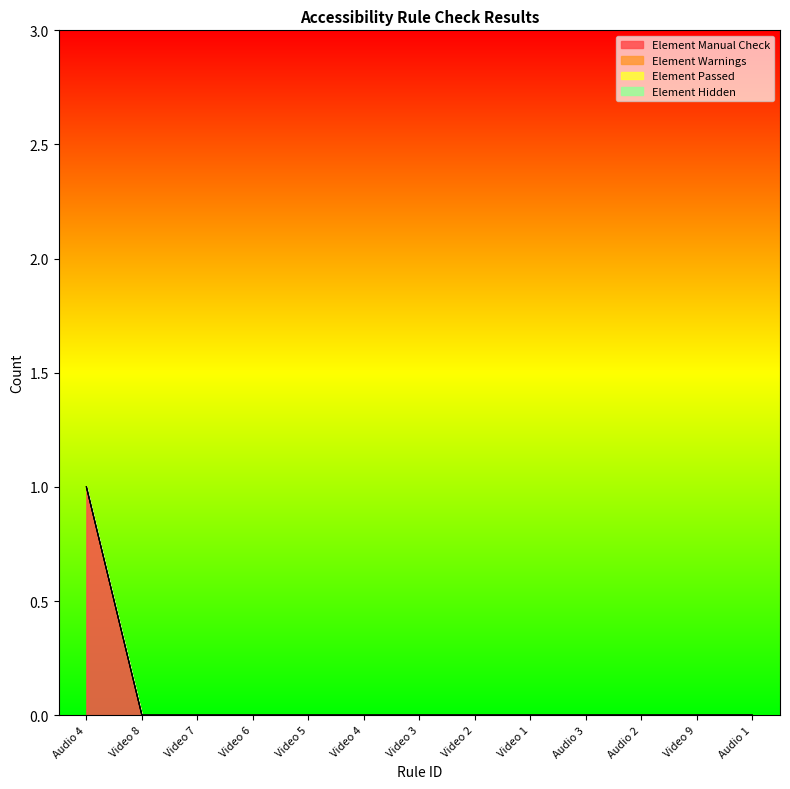

Does the chart display data point markers on the line(s)?

No